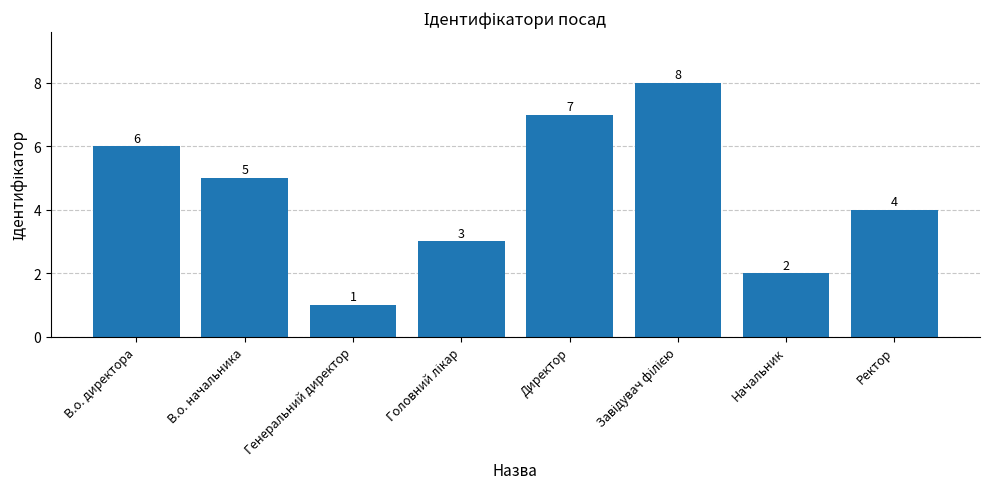

What is the change in value from В.о. директора to Генеральний директор?

-5